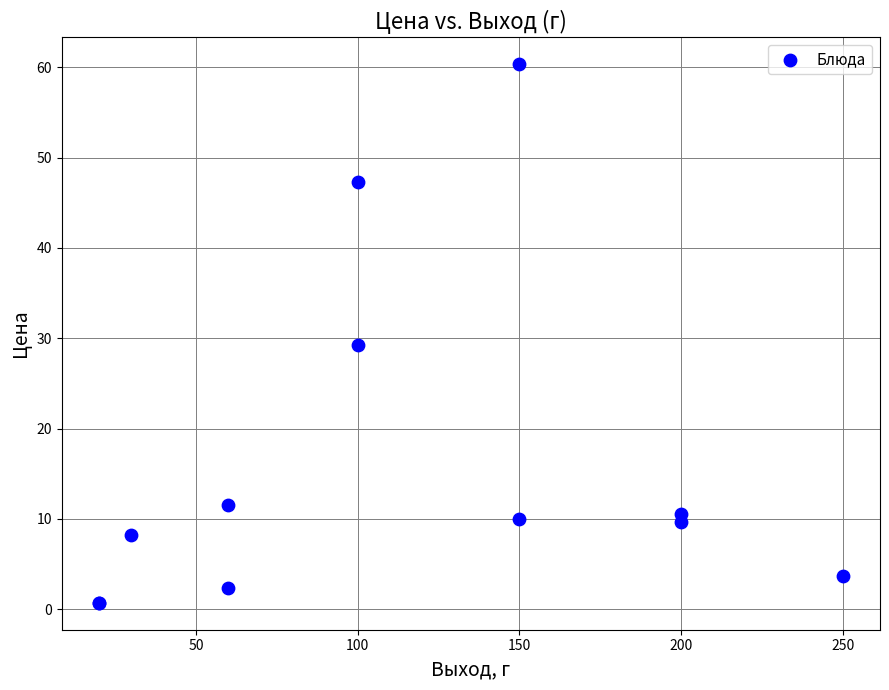

What Y value in the scatter plot is closest to 30?

29.3